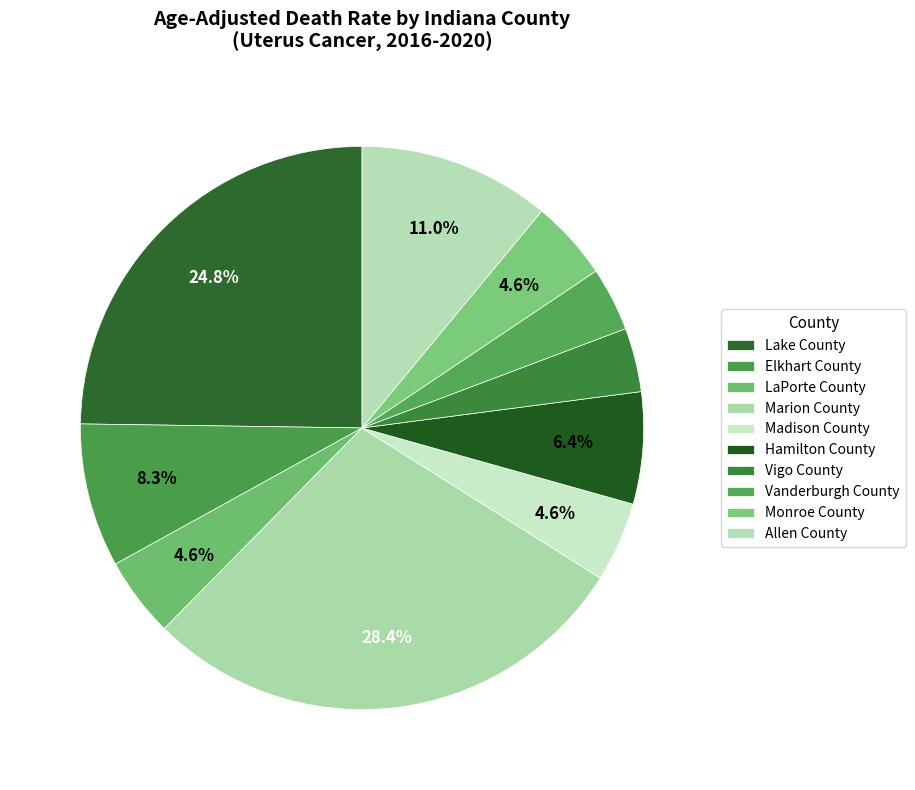

How many segments does this pie chart have?

10